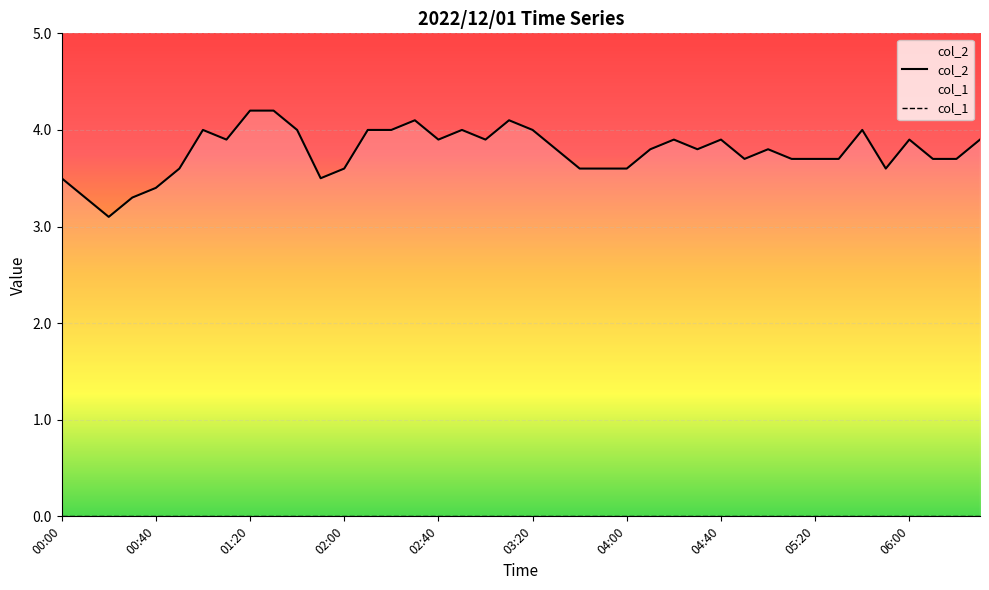

How many interior local peaks does the col_2 series have?

9